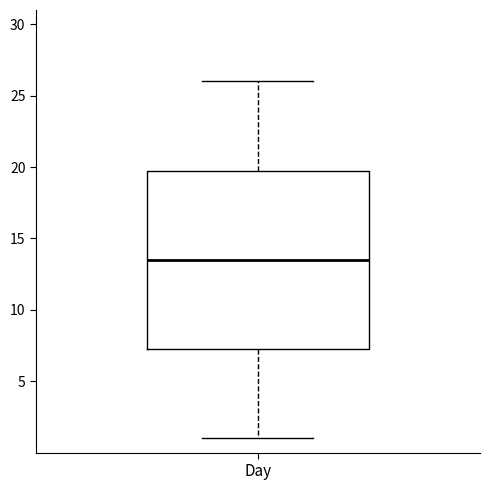

Transcribe this box plot: give where the median line is, the range the box spans, and where the two whiskers end, as read against the y-axis. The values are not printed on the chart, so give them approximately, as read against the axis.

median 13.5, box 7.5 to 20.0, whiskers 1.0 to 26.0